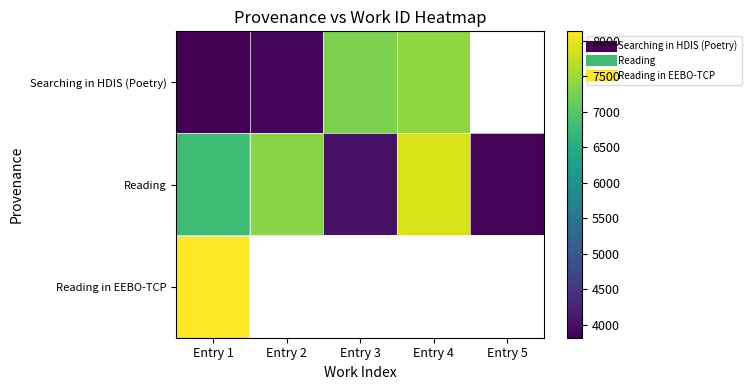

Which series has the largest total across all categories?

Reading